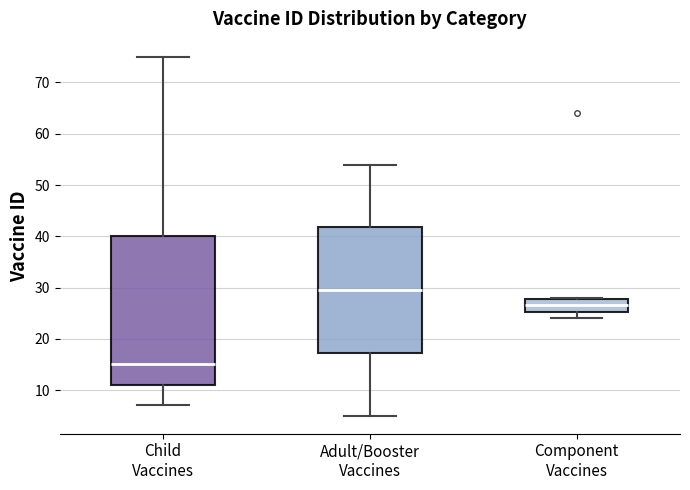

Which box has the lowest median line?

Child Vaccines